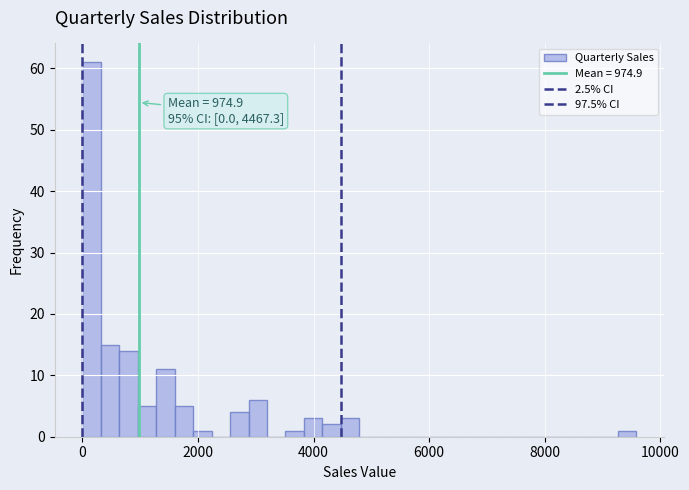

Around what value on the x-axis is the tallest bar? Give the approximate position of its centre, as read against the axis.

200